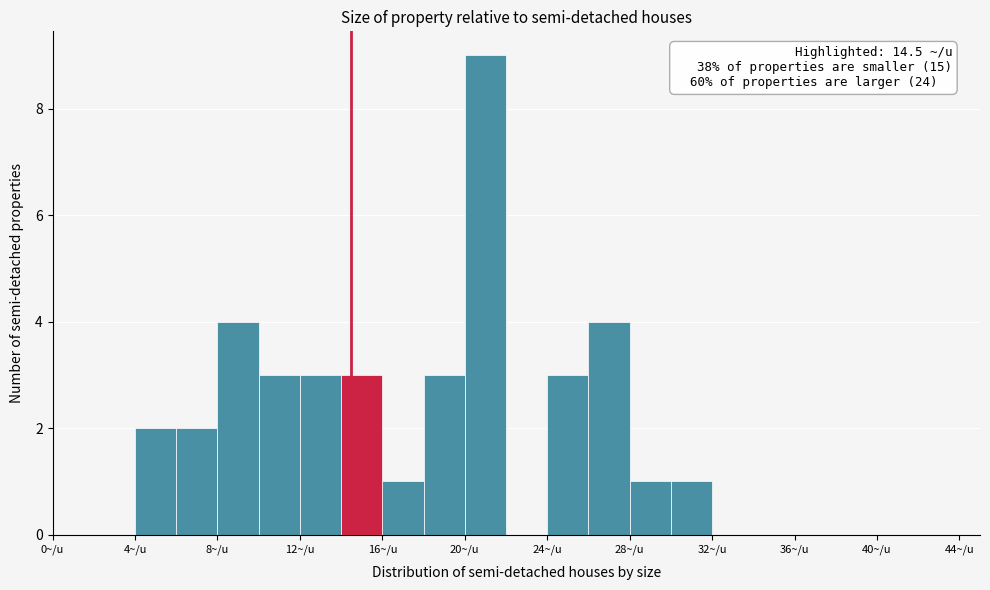

Which range on the x-axis has the tallest bar?

20 to 22